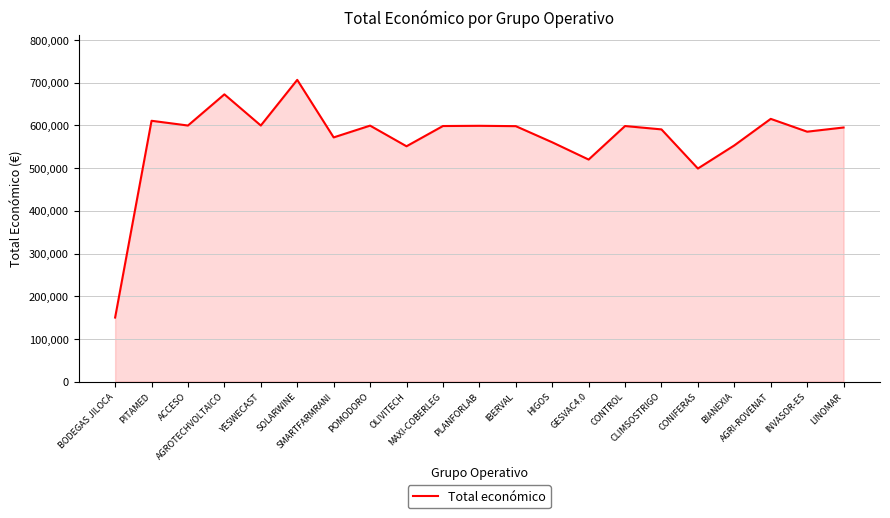

Read the value at GESVAC4.0.

520062